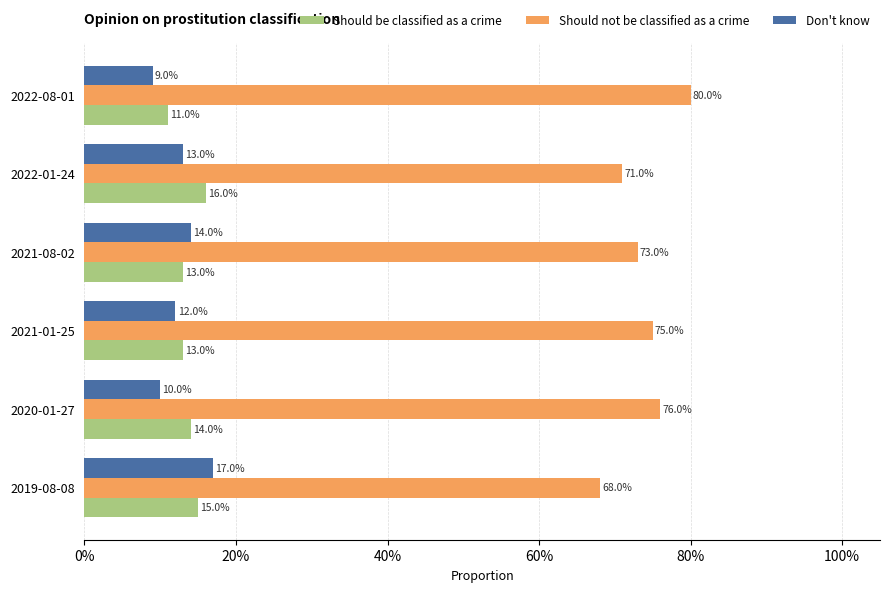

What are all the series names shown in the legend?

Should be classified as a crime, Should not be classified as a crime, Don't know